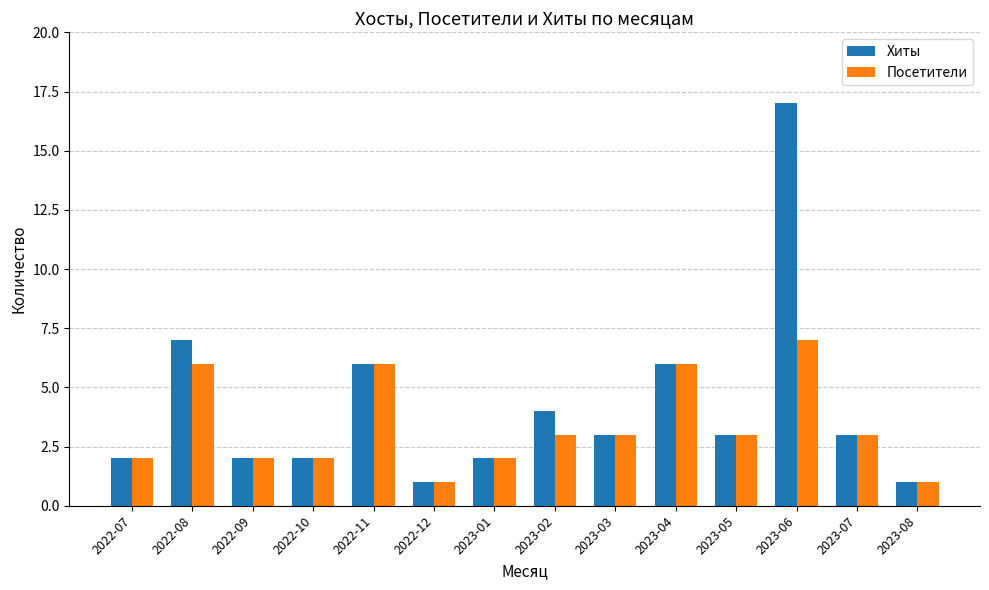

Which series has the widest spread of values?

Хиты